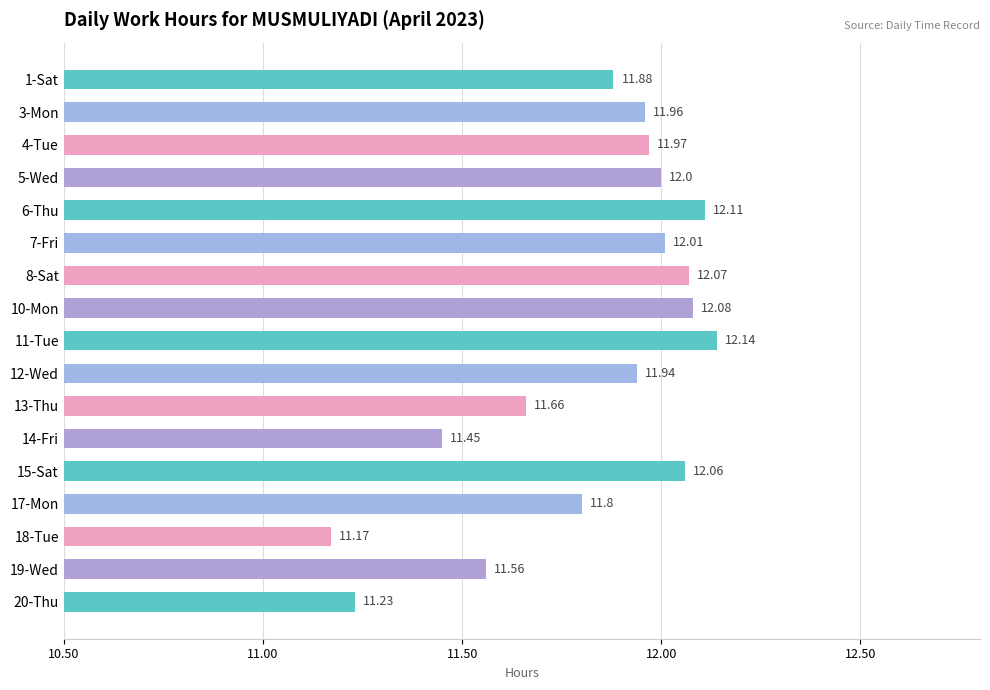

Where is the data nearest to the value 11?

18-Tue